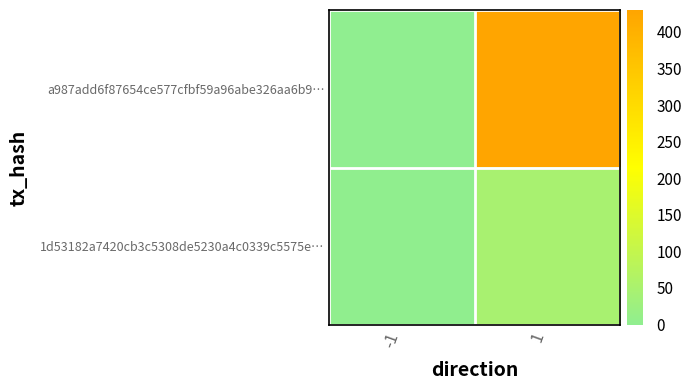

How many data points does each series have?

2